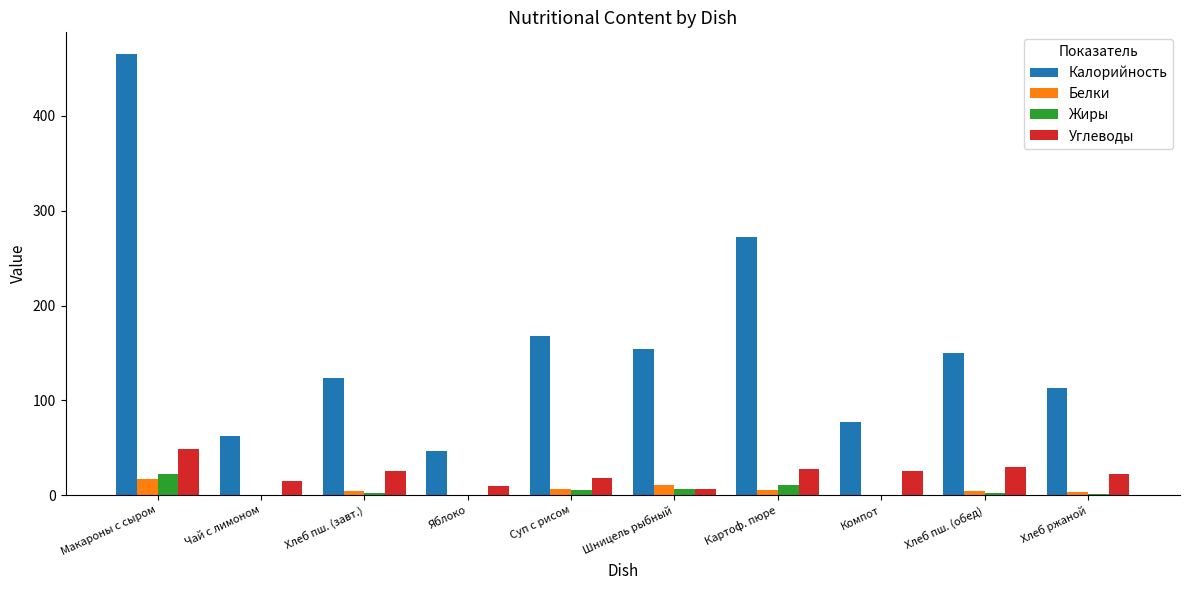

Is the value of Углеводы at Суп с рисом greater than the value of Калорийность at Хлеб ржаной?

No